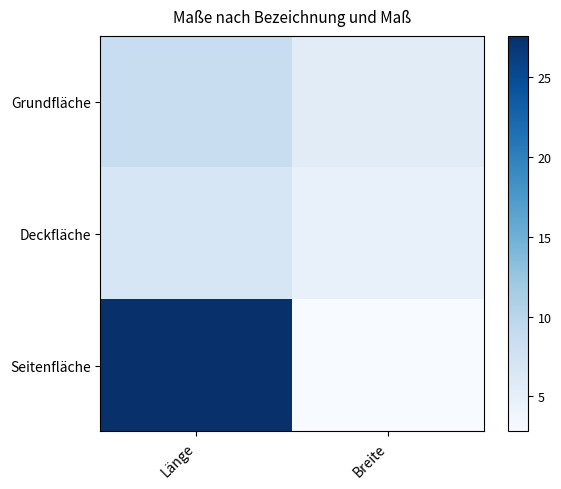

What is the total value across all series at Breite?

13.1